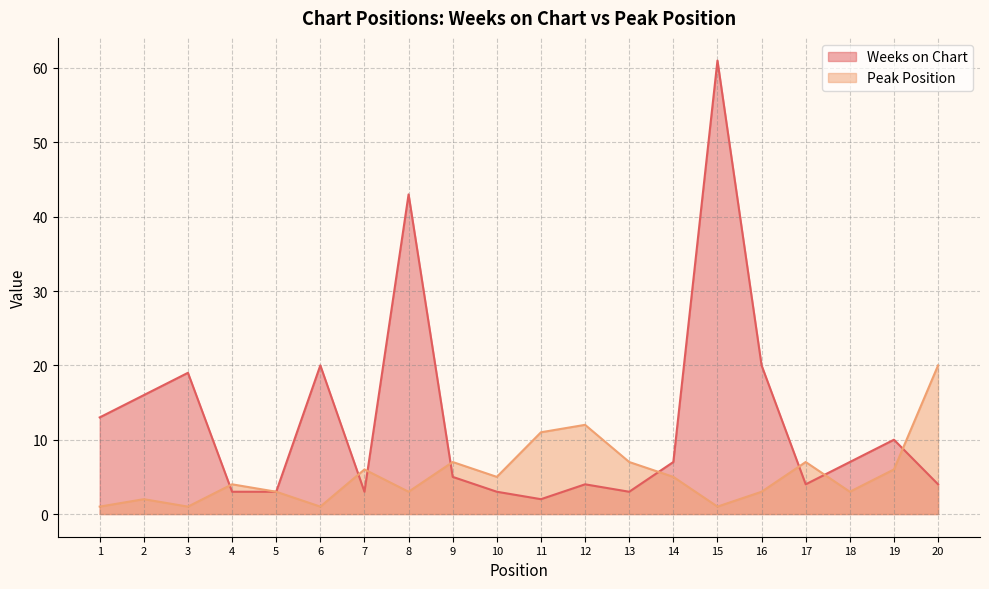

What is the average value of the Peak Position series?

5